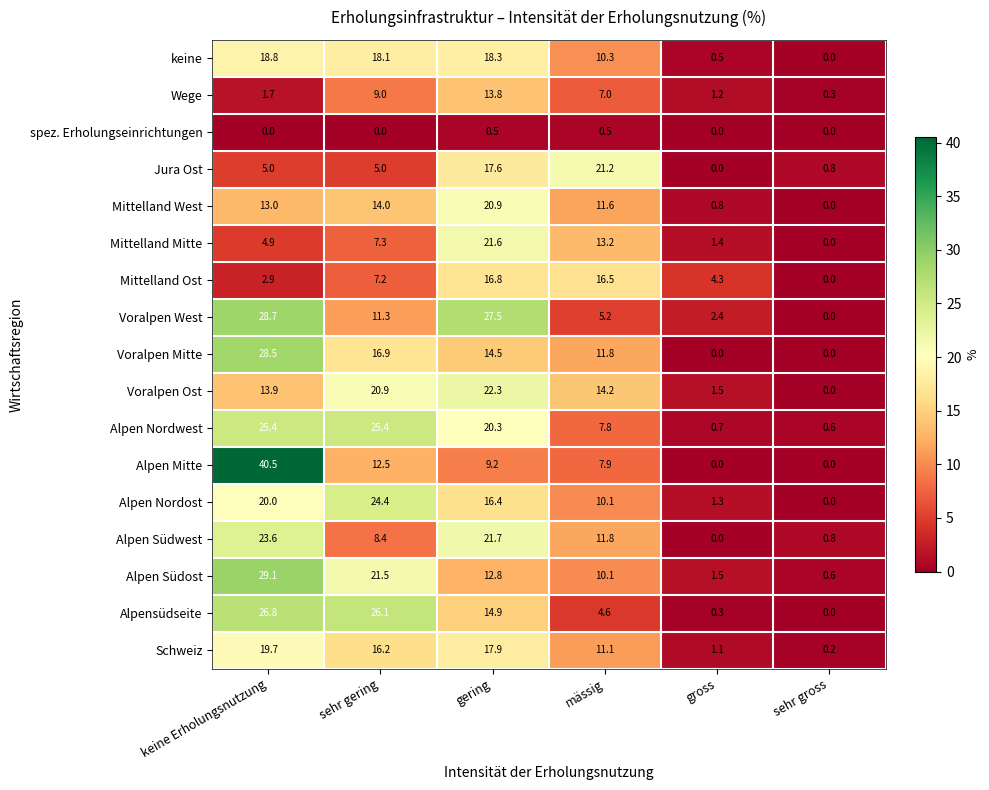

What is the total value across all series at sehr gering?

244.2